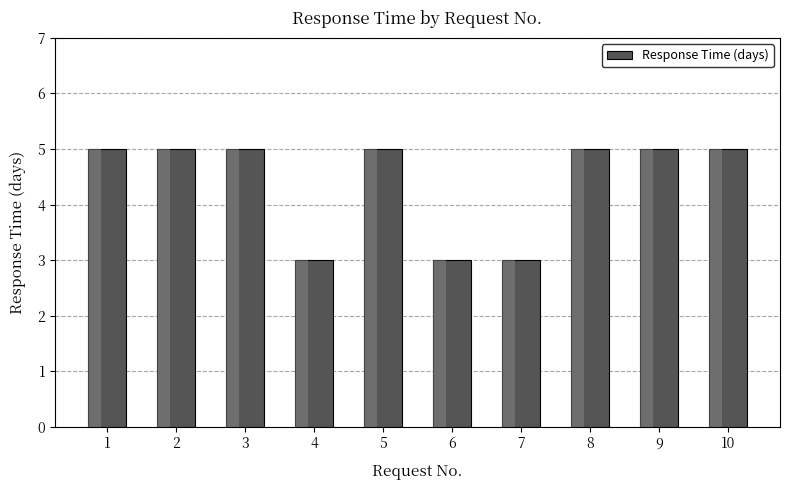

What is the value of the 7th bar from the left?

3